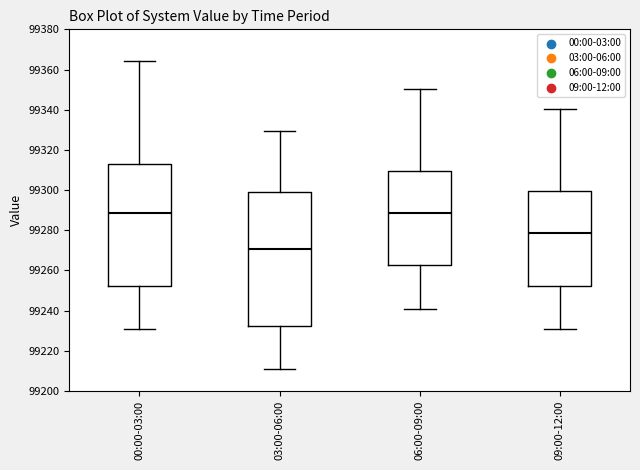

Reading left to right, transcribe this box plot: for each box, give where its median line is, the range the box spans, and where its two whiskers end, as read against the y-axis. The values are not printed on the chart, so give them approximately, as read against the axis.

00:00-03:00: median 99288, box 99252 to 99312, whiskers 99230 to 99364
03:00-06:00: median 99270, box 99232 to 99300, whiskers 99210 to 99330
06:00-09:00: median 99288, box 99262 to 99310, whiskers 99240 to 99350
09:00-12:00: median 99278, box 99252 to 99300, whiskers 99230 to 99340